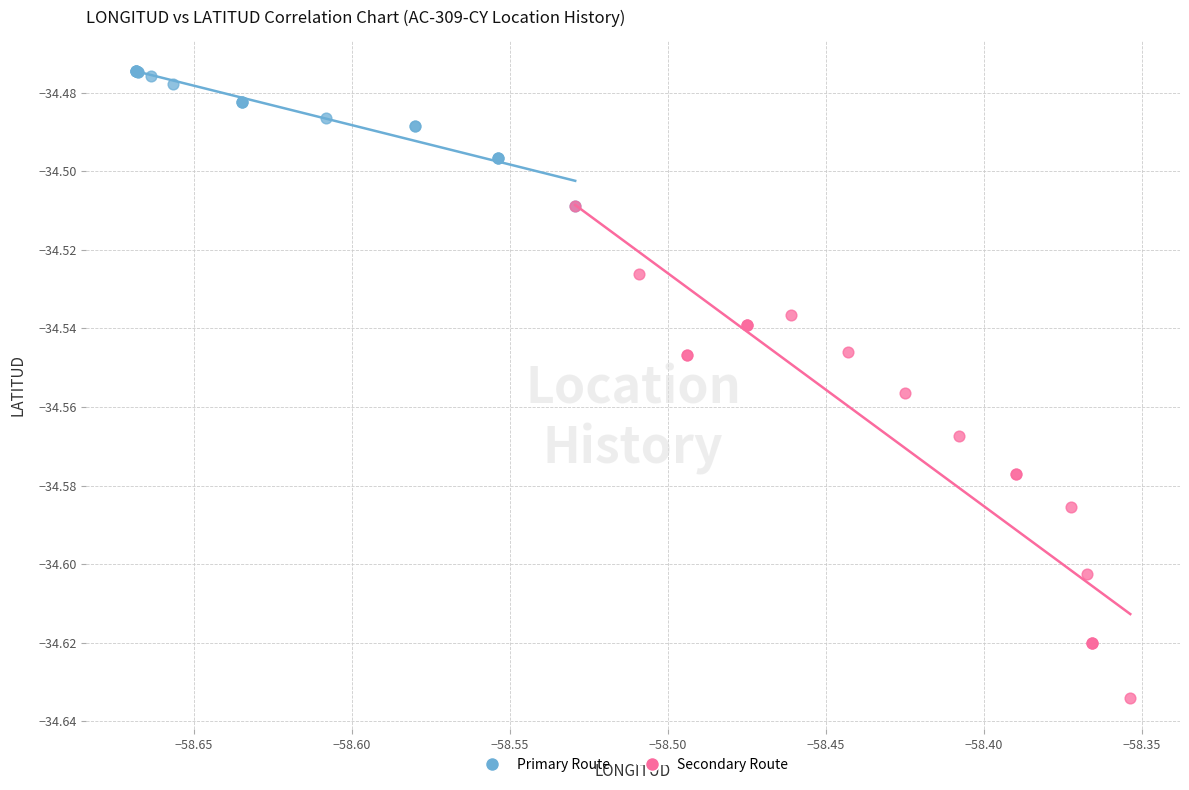

Which series reaches the maximum Y coordinate?

Primary Route